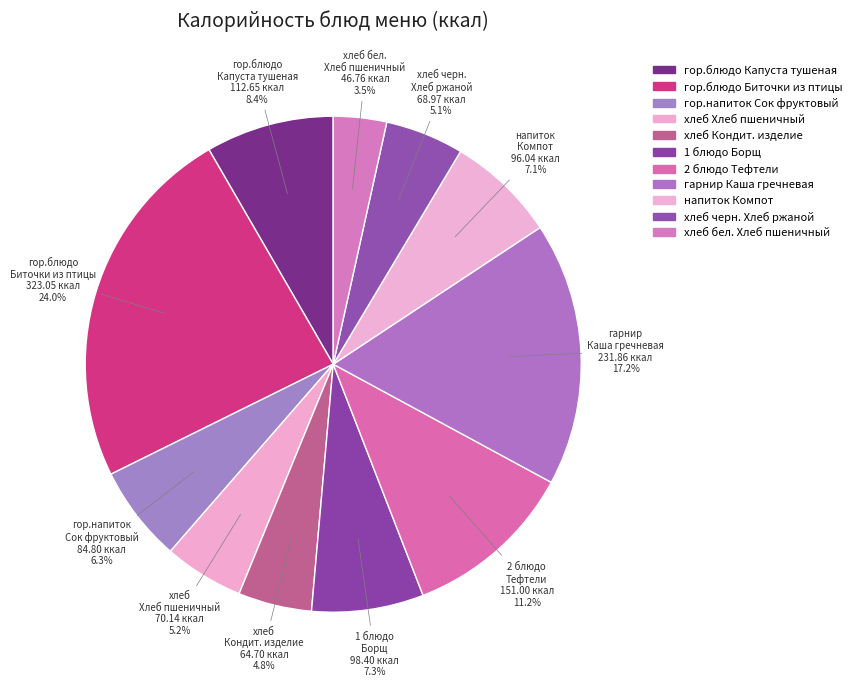

Count the number of slices in the pie.

11